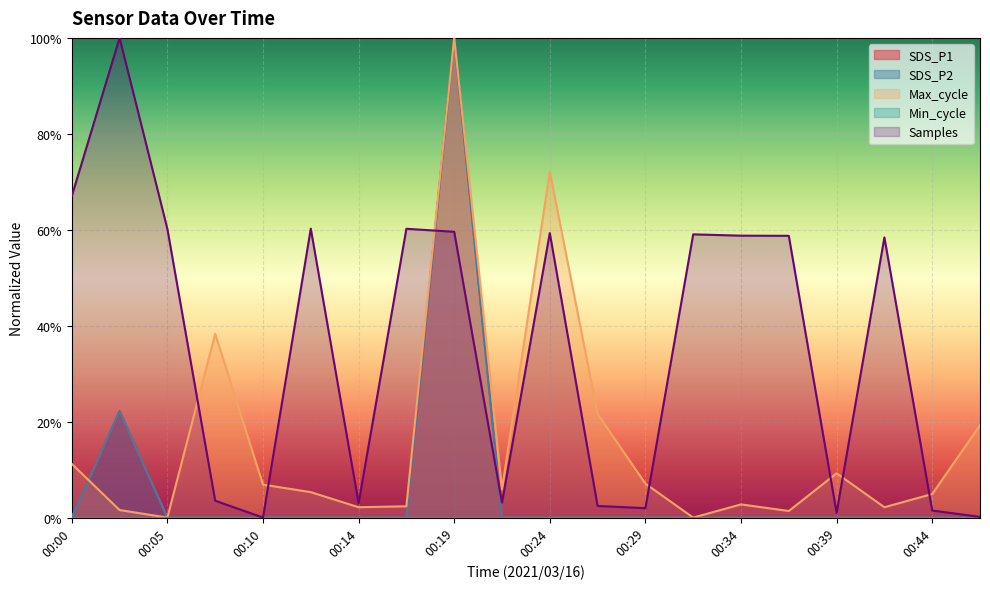

The SDS_P2 series shows 0.0 at 00:31. True or false?

True